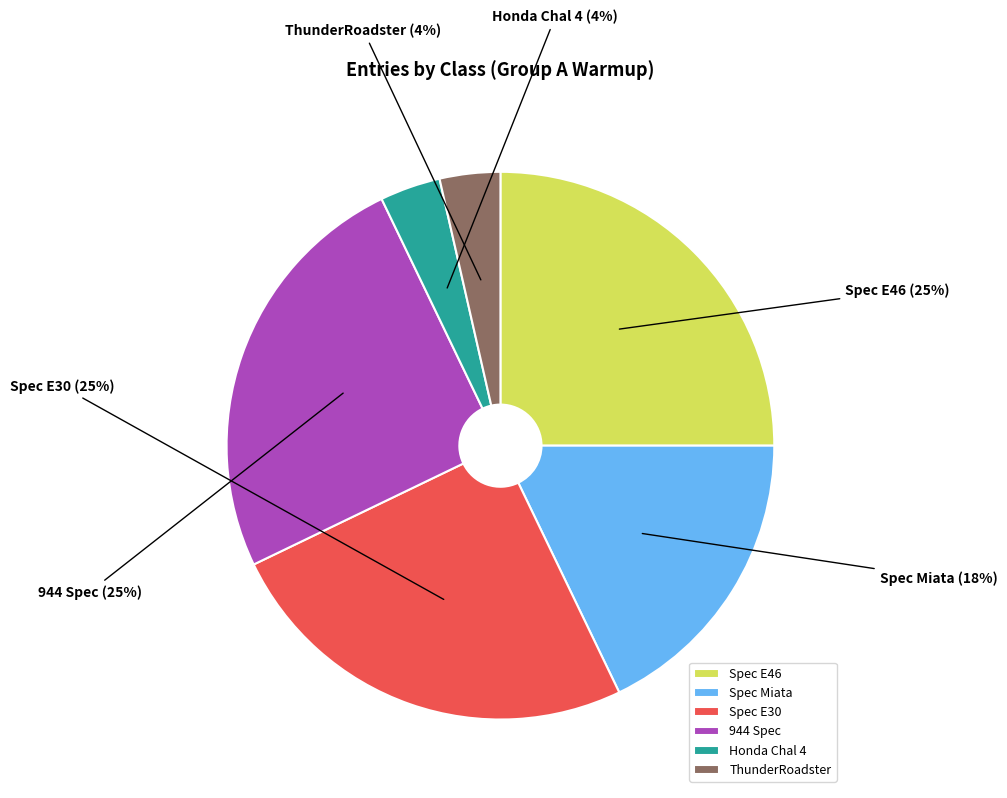

The 944 Spec slice represents 16% of the pie. True or false?

False